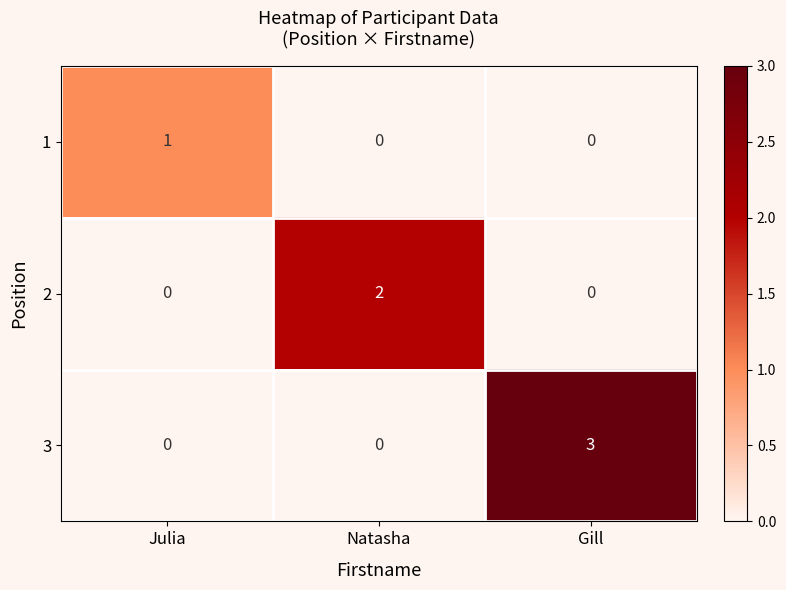

At how many categories does at least one series exceed 0?

3